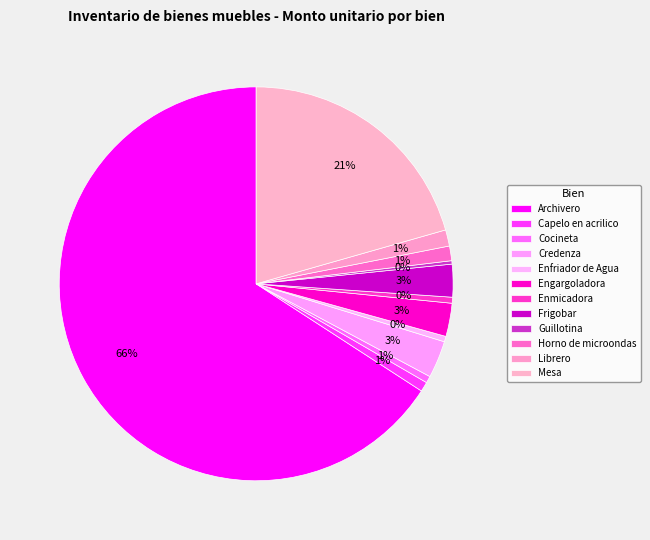

True or false: Cocineta accounts for 11% of the total.

False